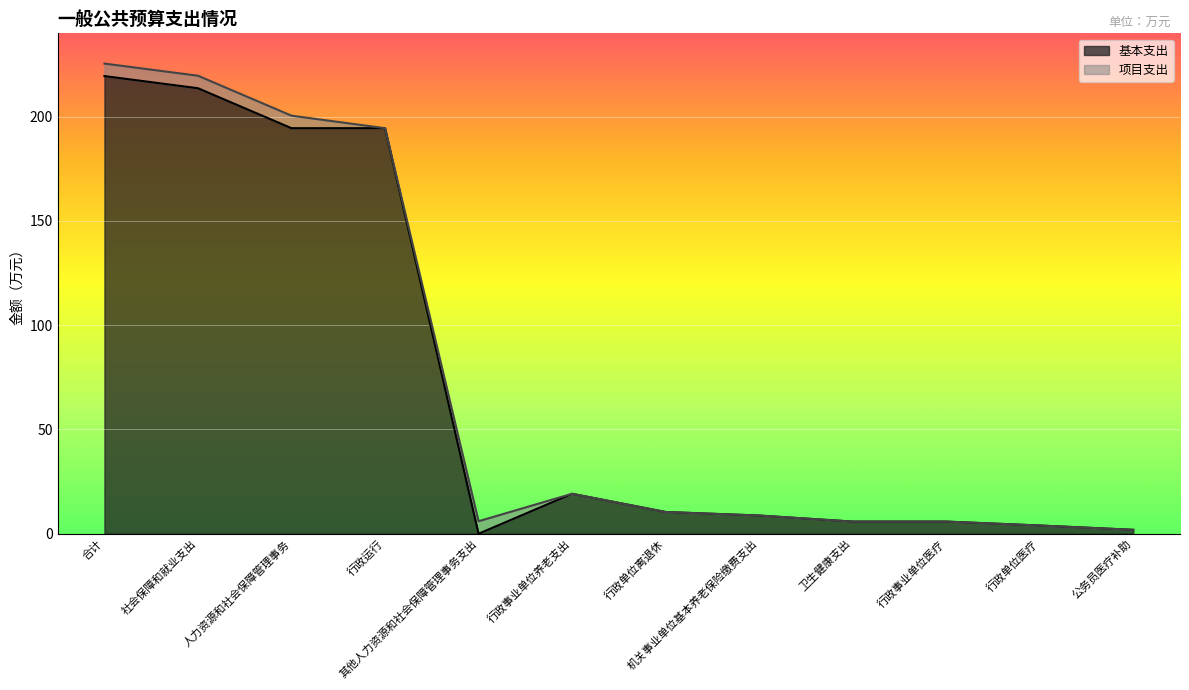

What is the difference between the maximum and minimum values?

219.5